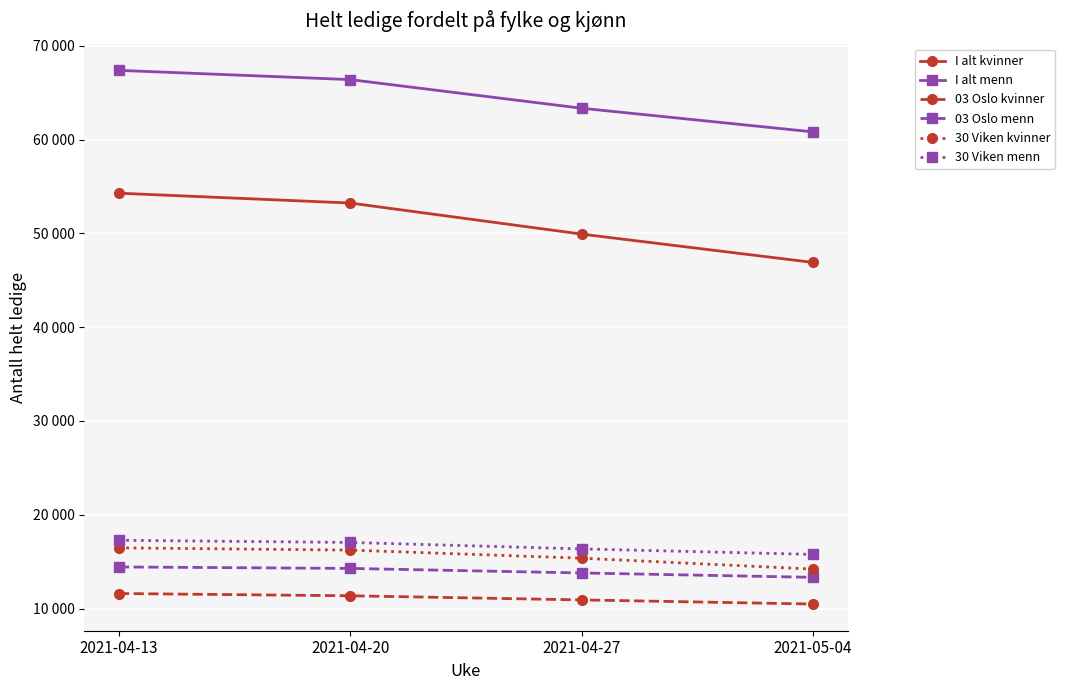

Which category has the highest value across all series?

2021-04-13